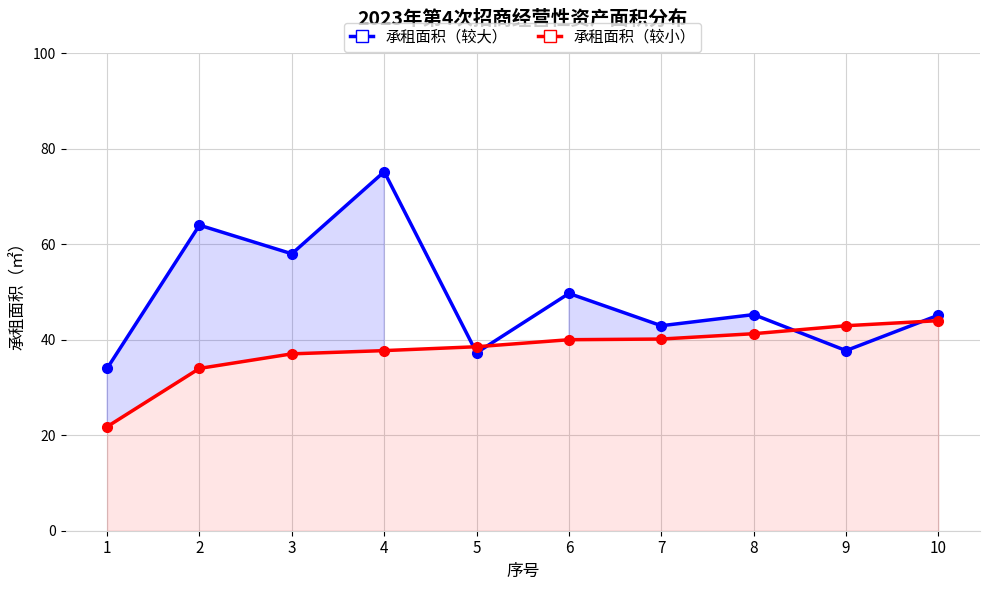

Between 2 and 5, which is larger?

2